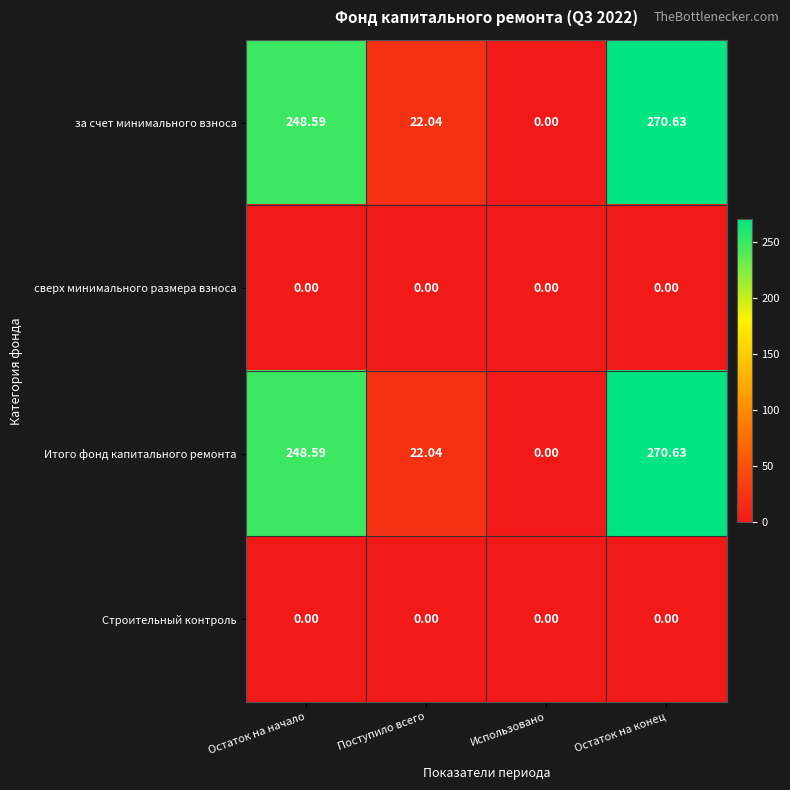

Which category has the lowest value in the Итого фонд капитального ремонта series?

Использовано